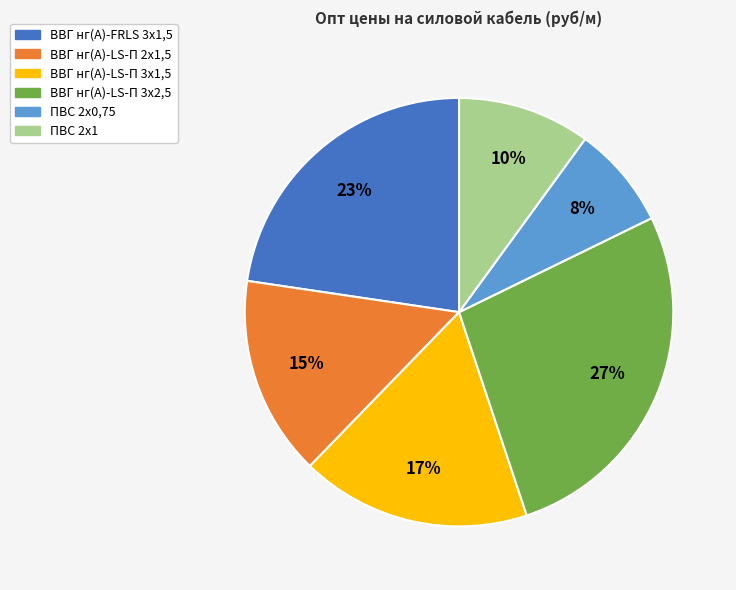

Which has a higher value, ВВГ нг(А)-FRLS 3х1,5 or ПВС 2х1?

ВВГ нг(А)-FRLS 3х1,5